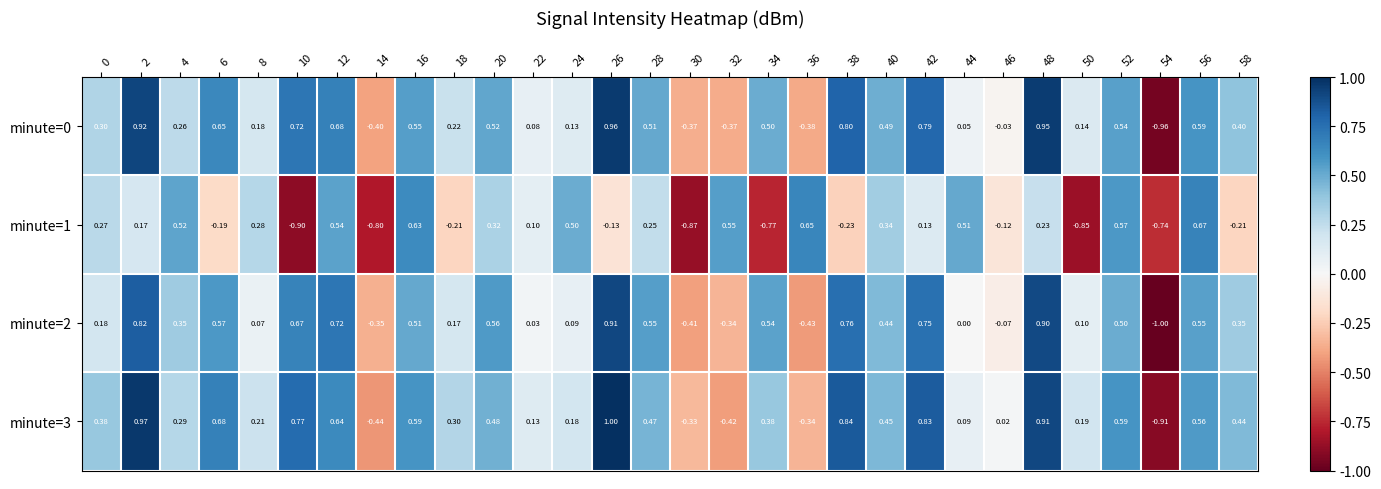

Which label corresponds to the smallest value in the chart?

54